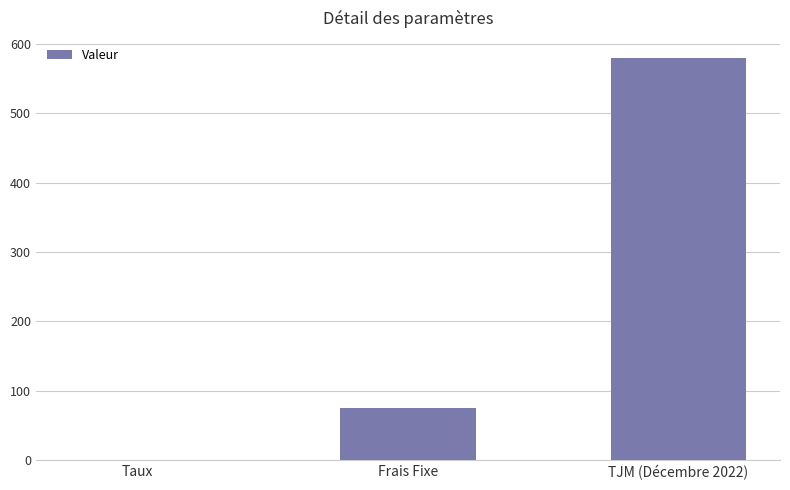

What value does the data have at Frais Fixe?

75.0